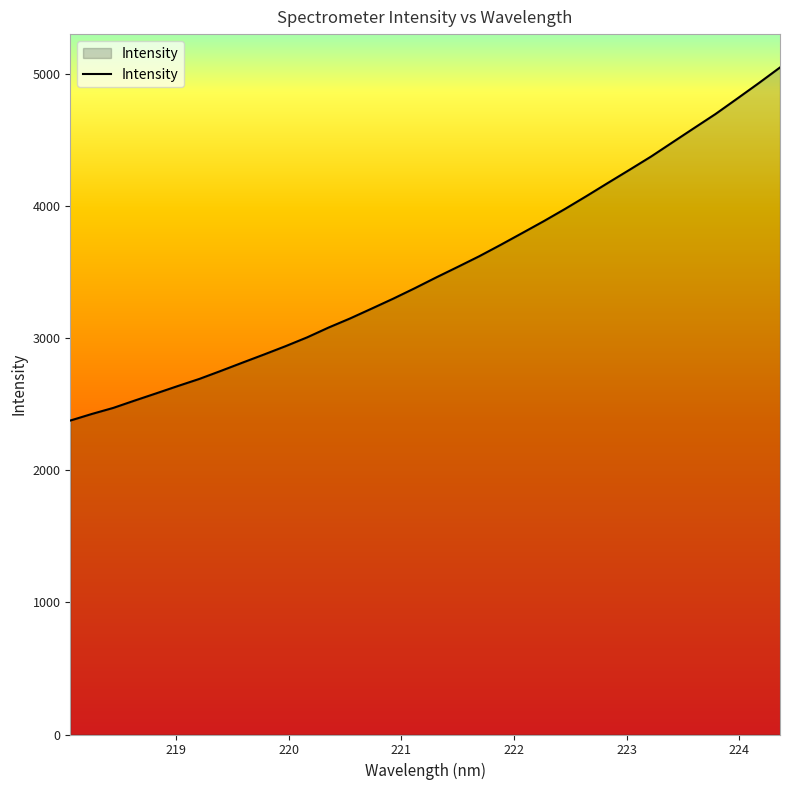

True or false: the data has more than 2 interior local peaks.

False